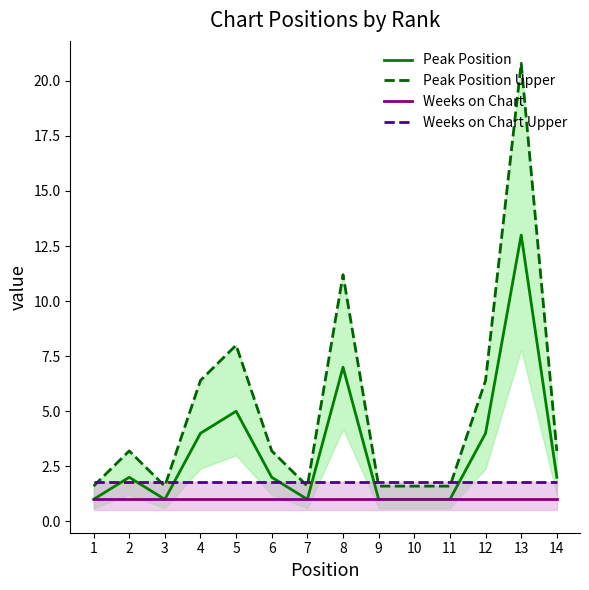

Between 7 and 13, which is larger?

13